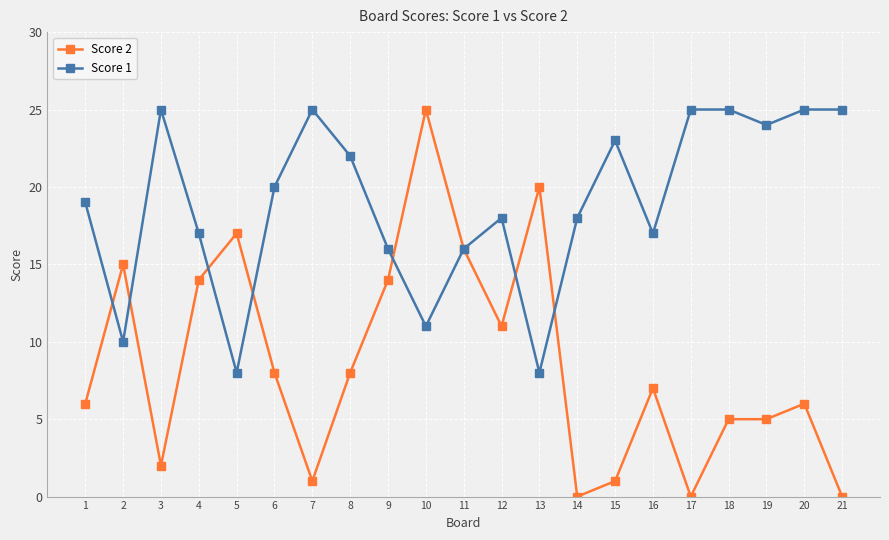

Rank the series at 15 from lowest to highest value.

Score 2, Score 1